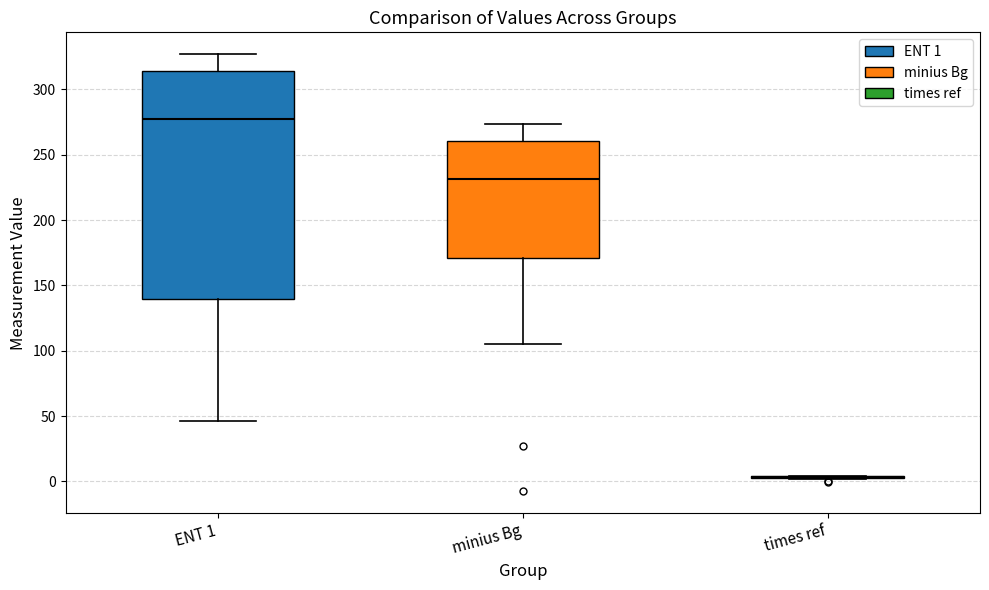

Which box is the tallest, from its lower edge to its upper edge?

ENT 1